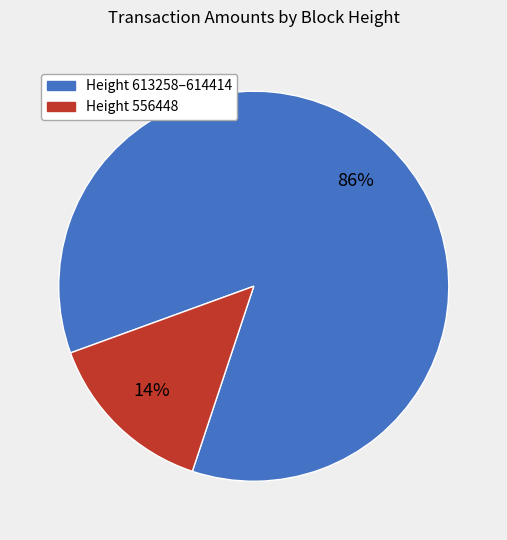

Count the number of slices in the pie.

2